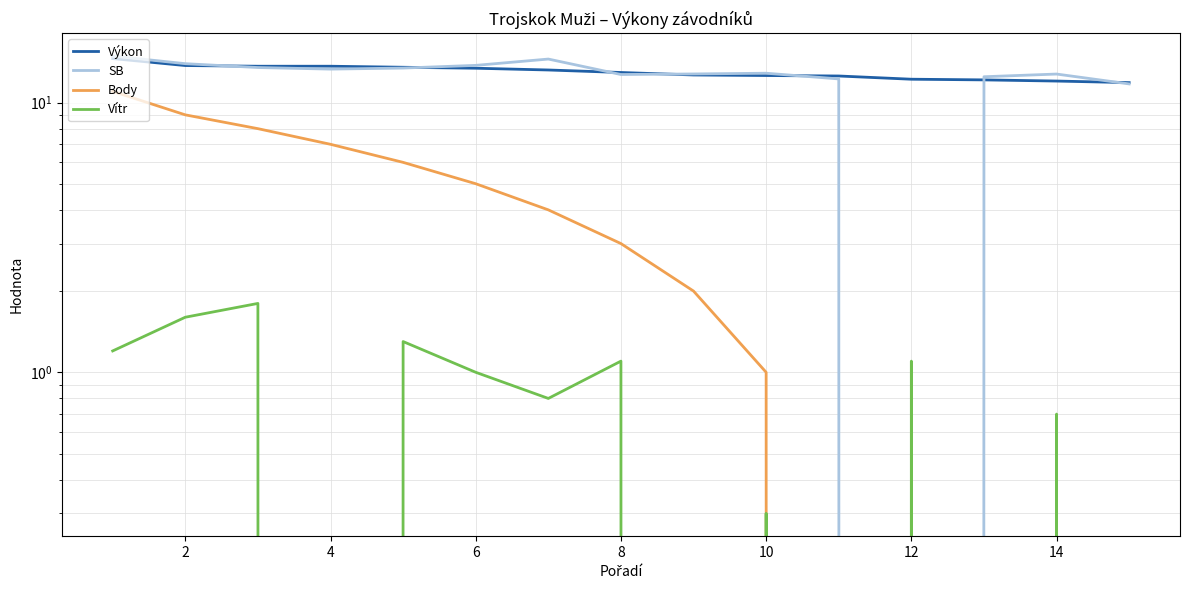

What are all the series names shown in the legend?

Výkon, SB, Body, Vítr